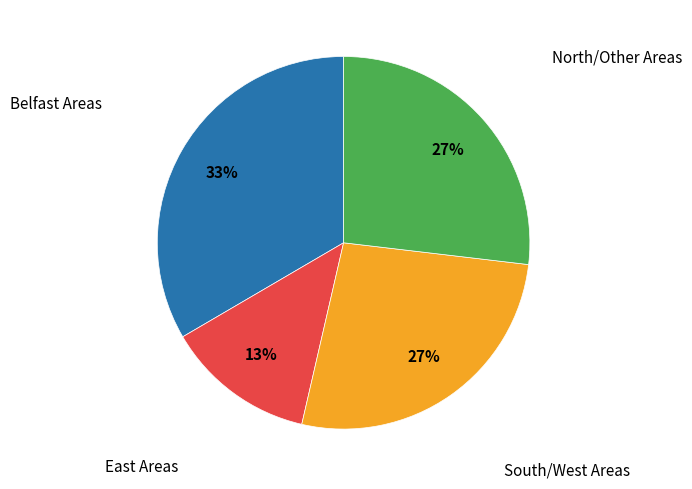

Is there a majority slice in this chart?

No